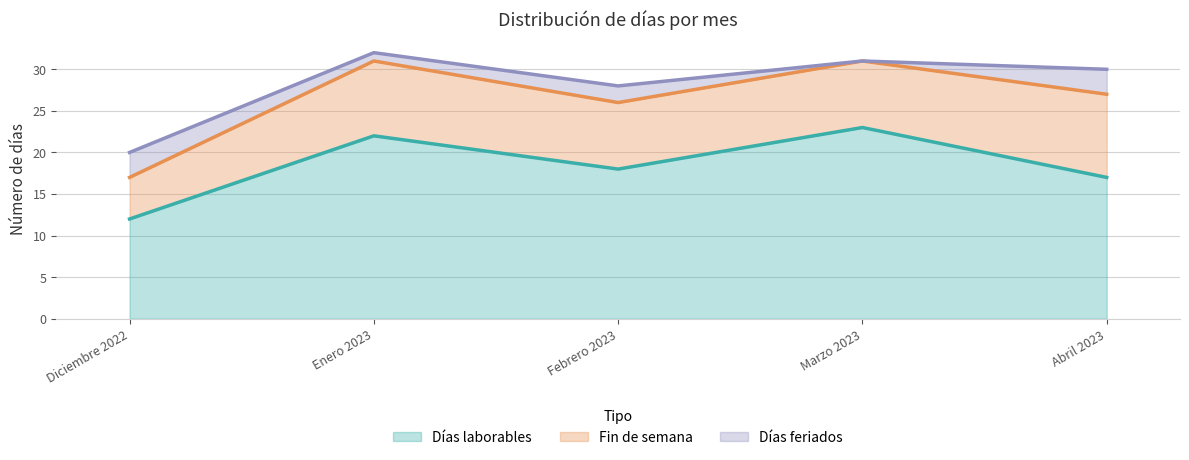

At which label does Fin de semana first exceed 8?

Enero 2023